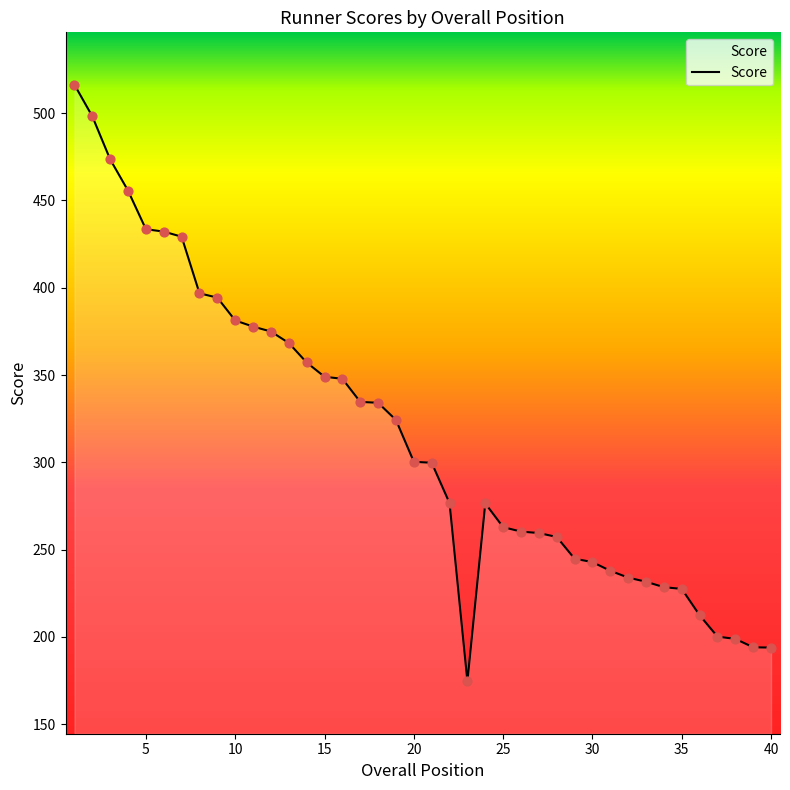

What is the maximum value shown in the chart?

516.3